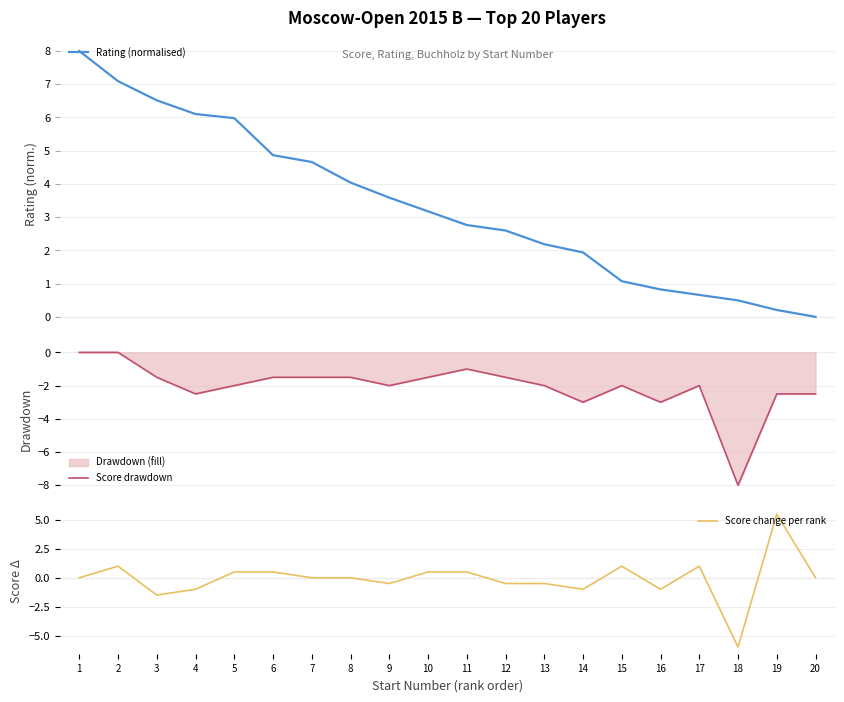

Which series has the largest total across all categories?

Rating (normalised)